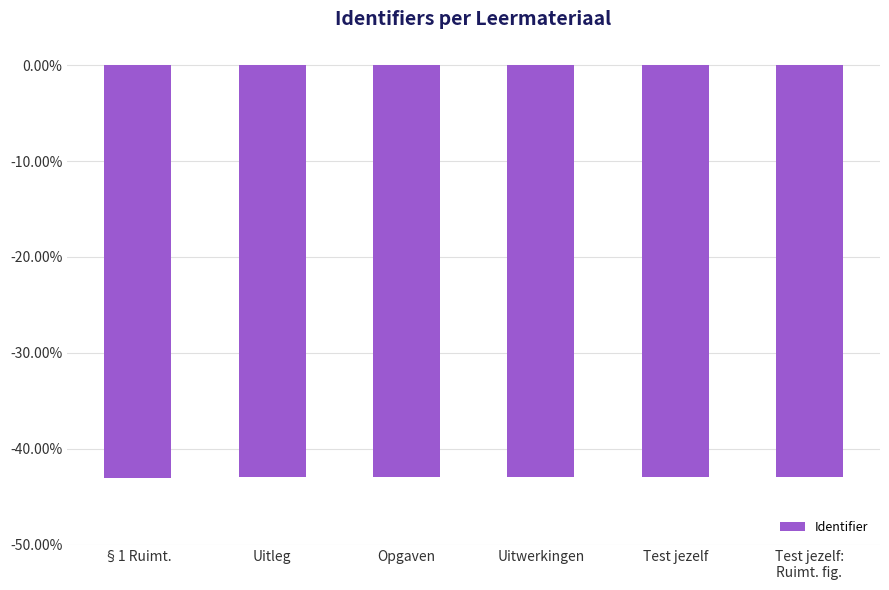

Rank the categories by value from highest to lowest.

Uitleg, Test jezelf, Test jezelf:
Ruimt. fig., Opgaven, Uitwerkingen, §1 Ruimt.